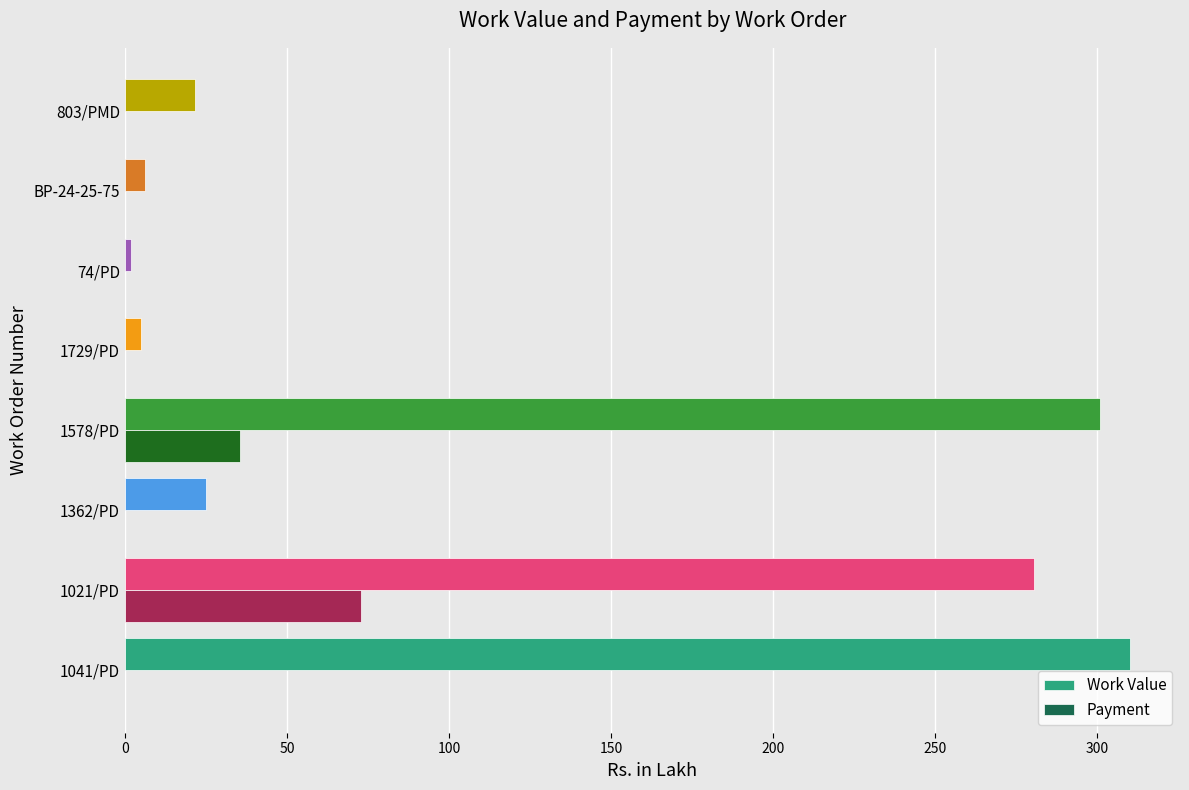

What is the sum of all Work Value values?

950.6